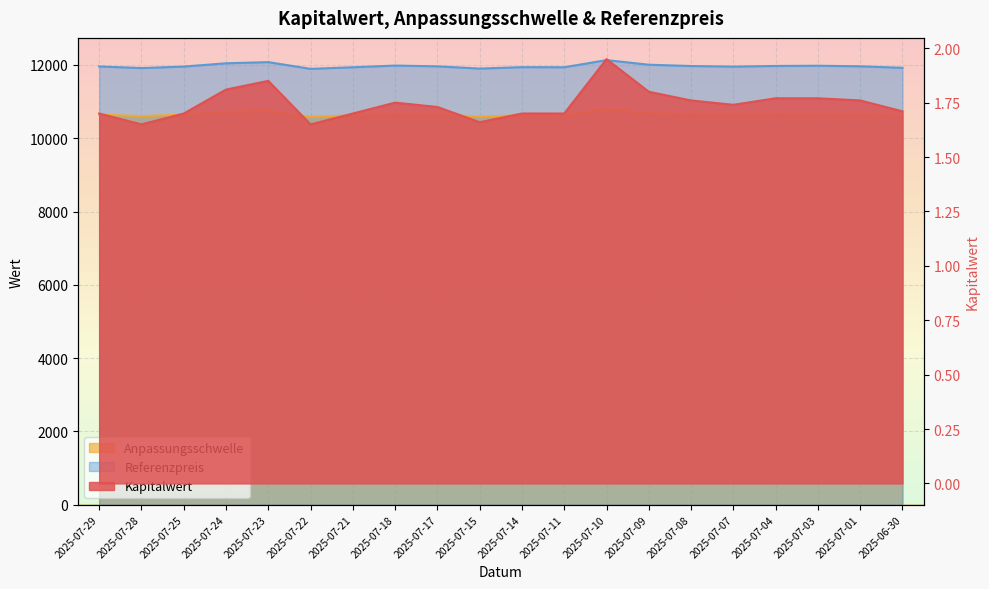

What is the label of the 7th point from the left?

2025-07-21